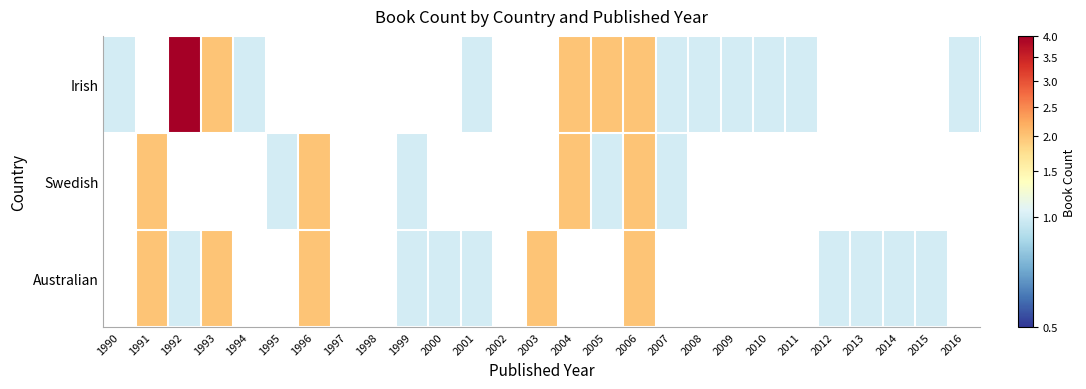

Which series changed the most between 1995 and 1998?

Swedish